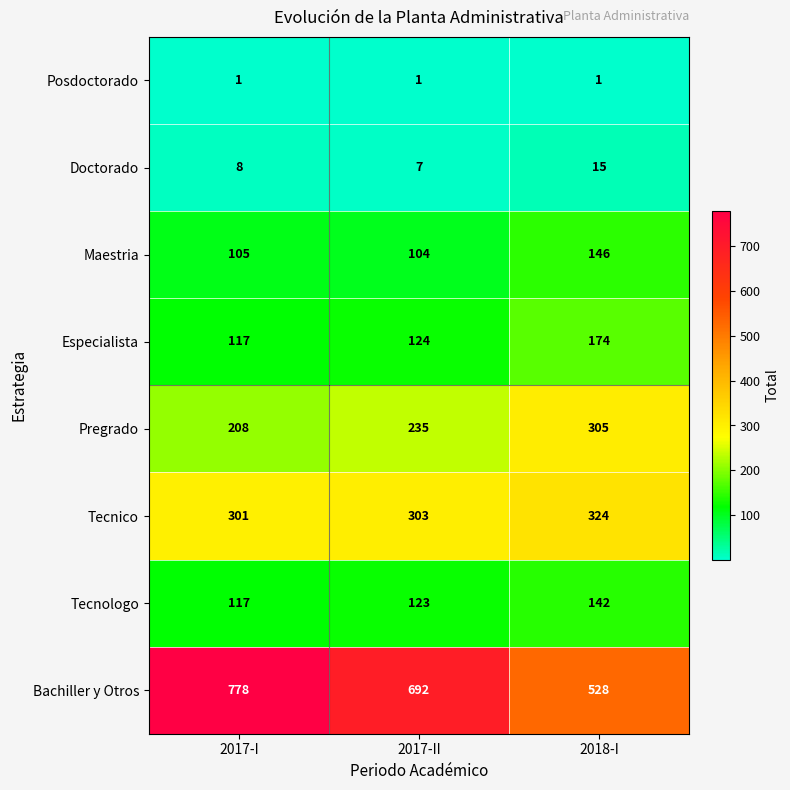

What is the difference between the highest and lowest values at 2017-II?

691